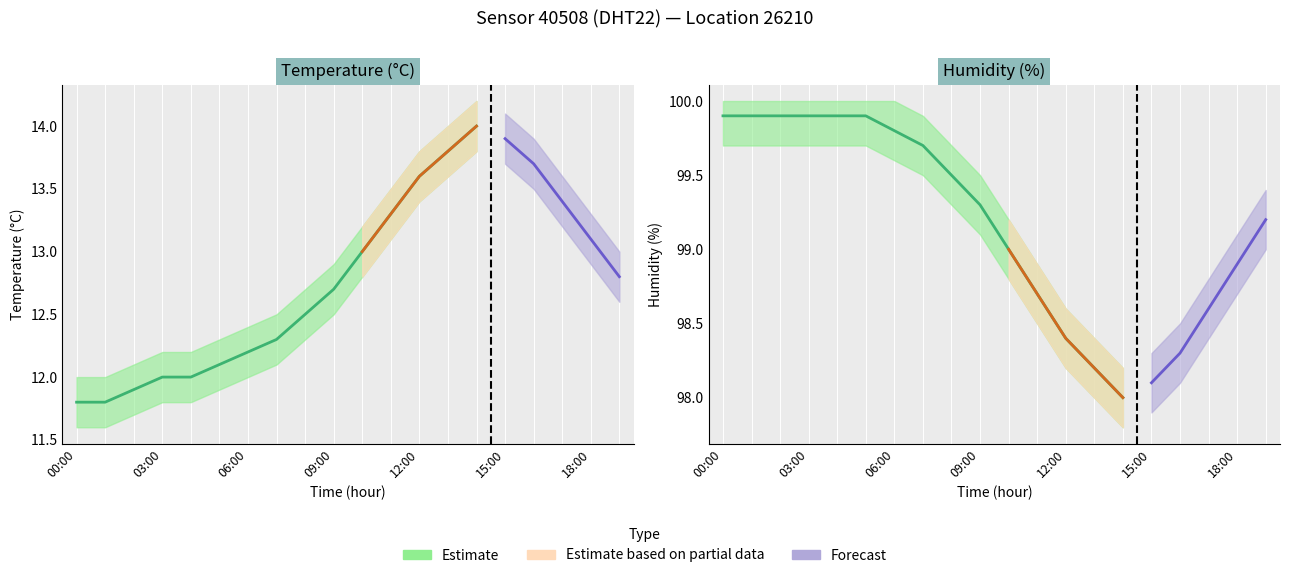

What is the minimum value for temperature?

11.8